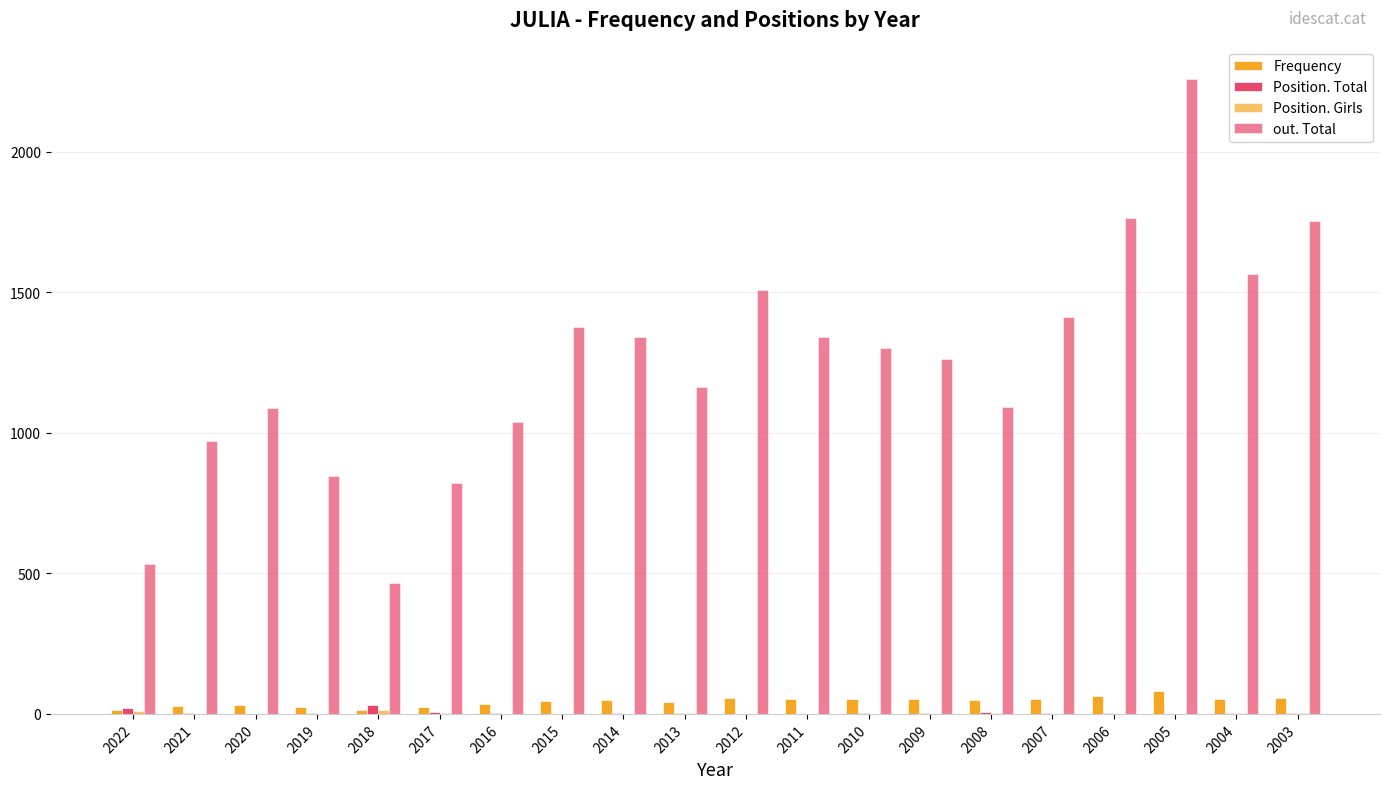

What is the maximum value shown in the chart?

2261